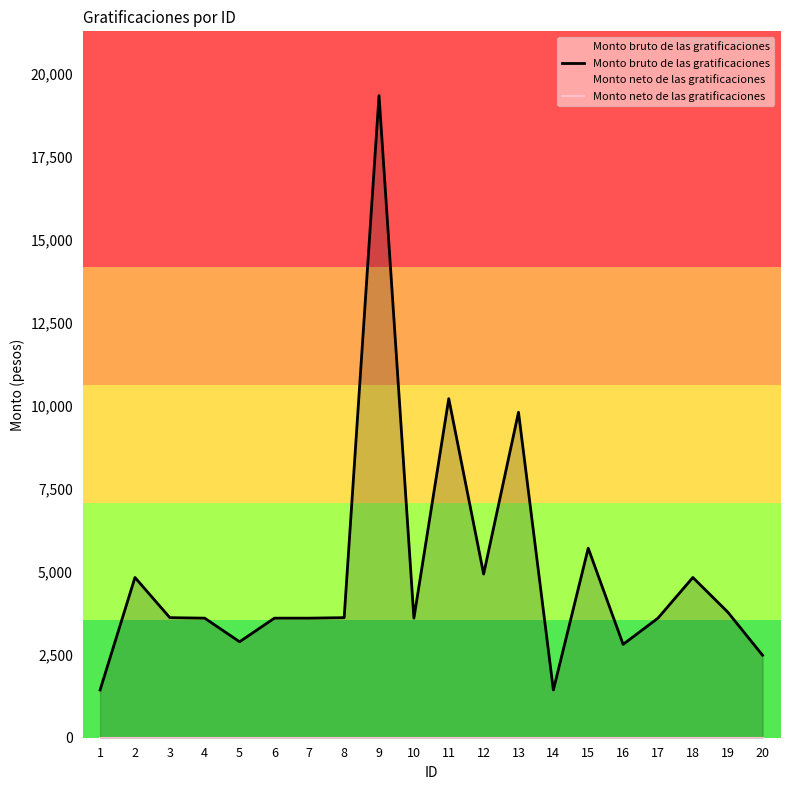

True or false: Monto bruto de las gratificaciones and Monto neto de las gratificaciones cross at least once.

False